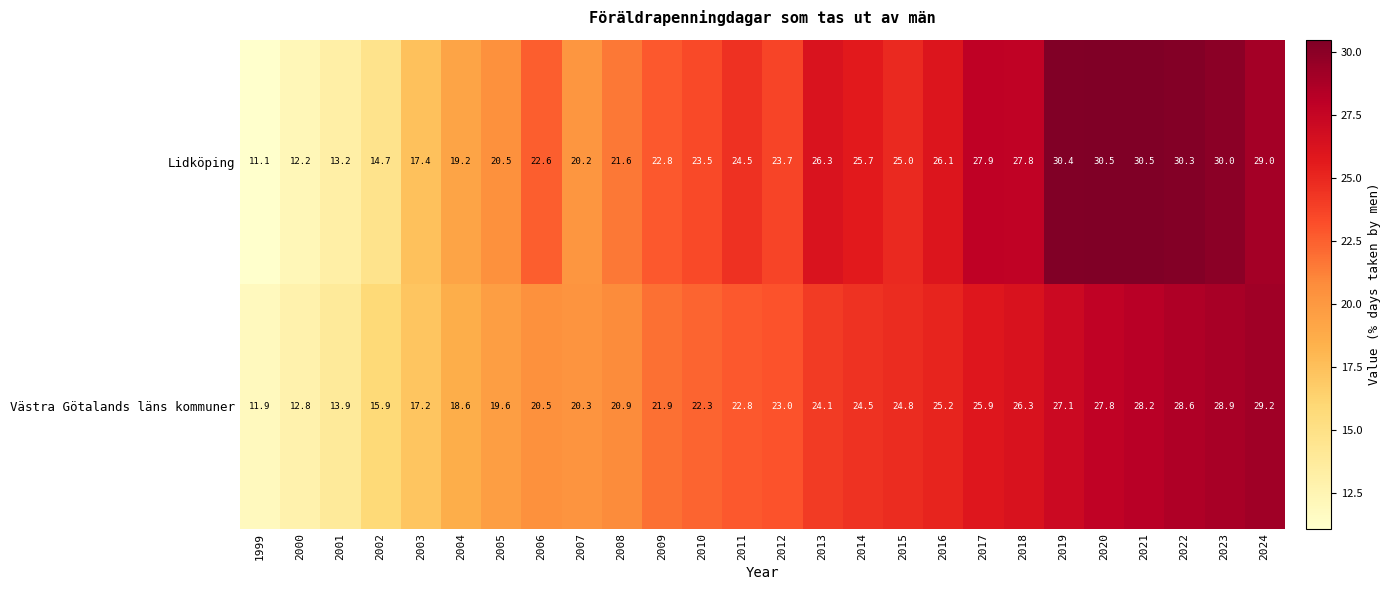

What is the difference between the maximum and minimum values in the Lidköping series?

19.4